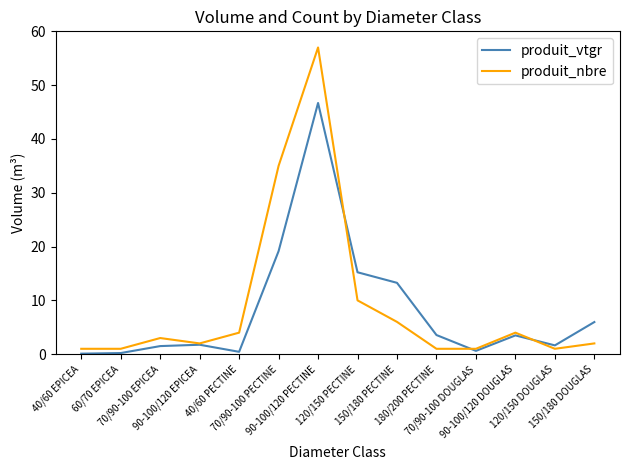

How many lines are shown in the chart?

2